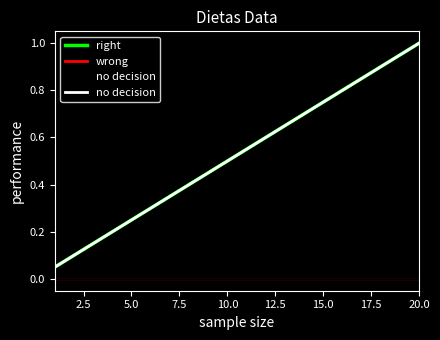

True or false: right and wrong cross at least once.

False